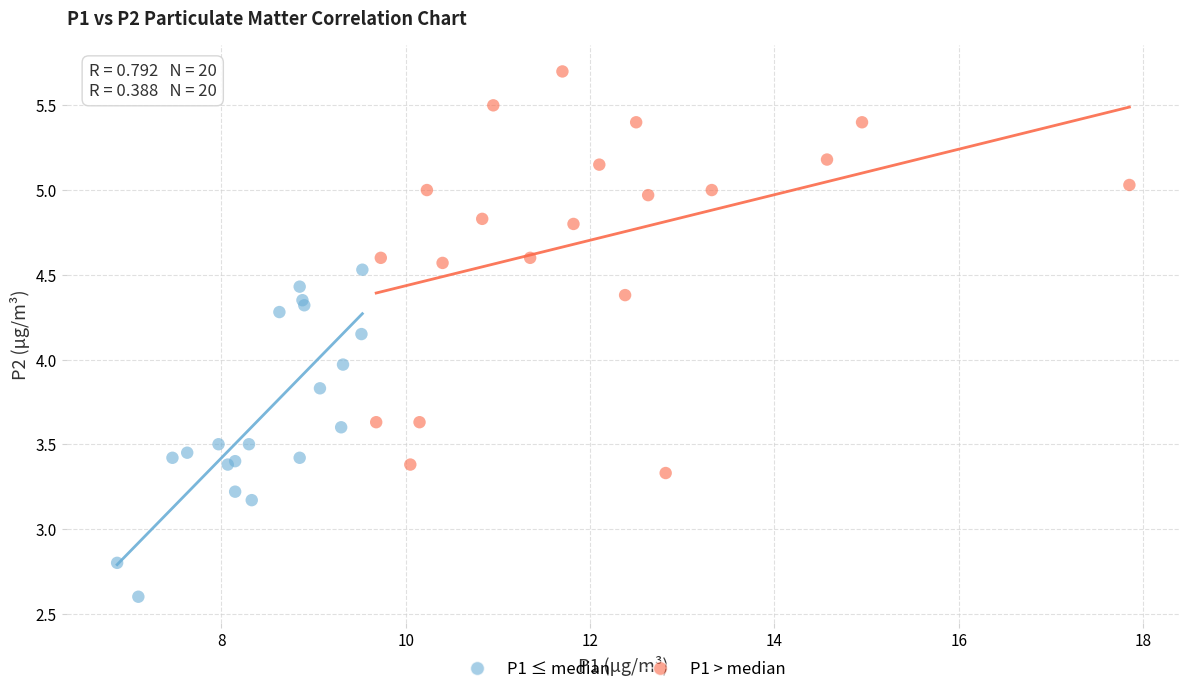

What are all the series names shown in the legend?

P1 ≤ median, P1 > median